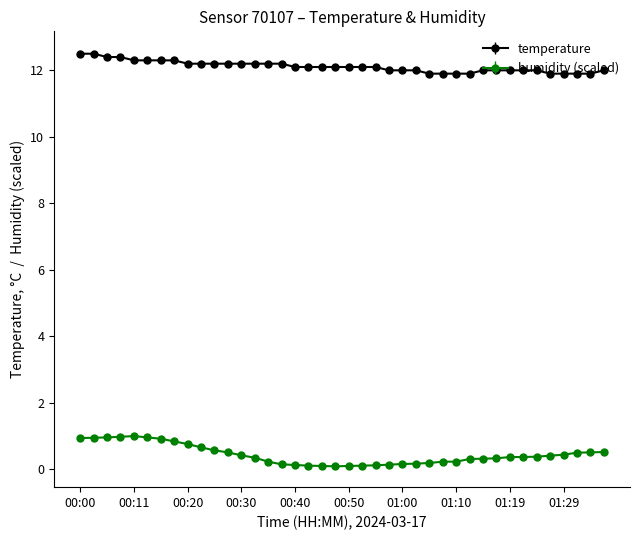

True or false: humidity (scaled) and temperature intersect in this chart.

False